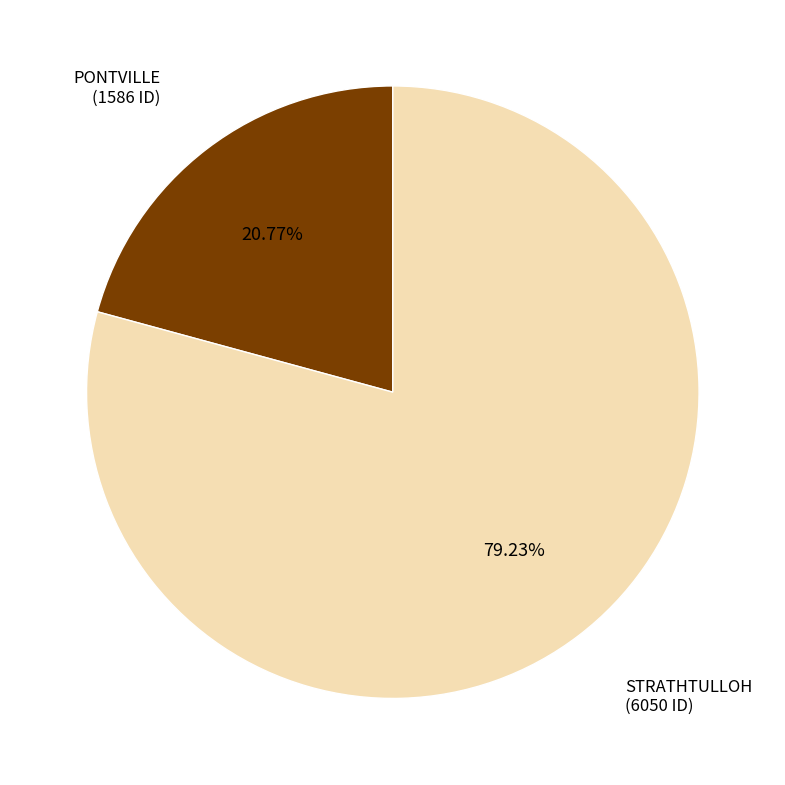

To the nearest percent, what is the average slice percentage?

50%